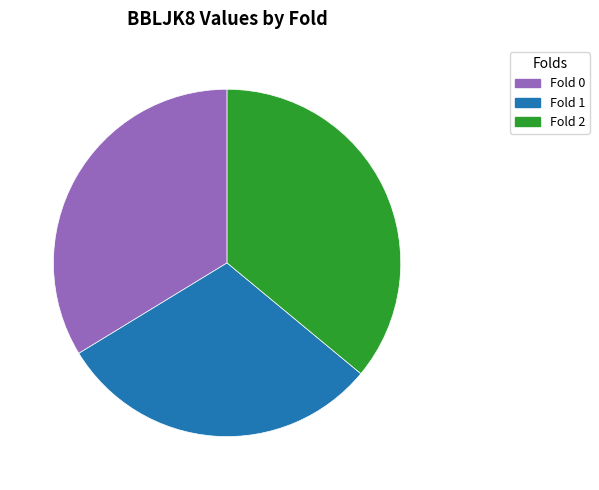

What is the largest slice in the pie chart?

Fold 2